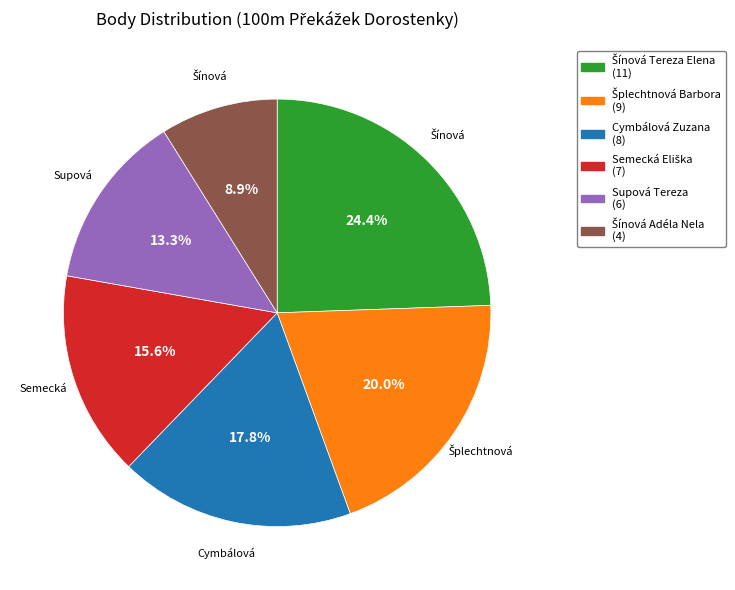

To the nearest percent, what percentage of the pie is Cymbálová Zuzana?

18%